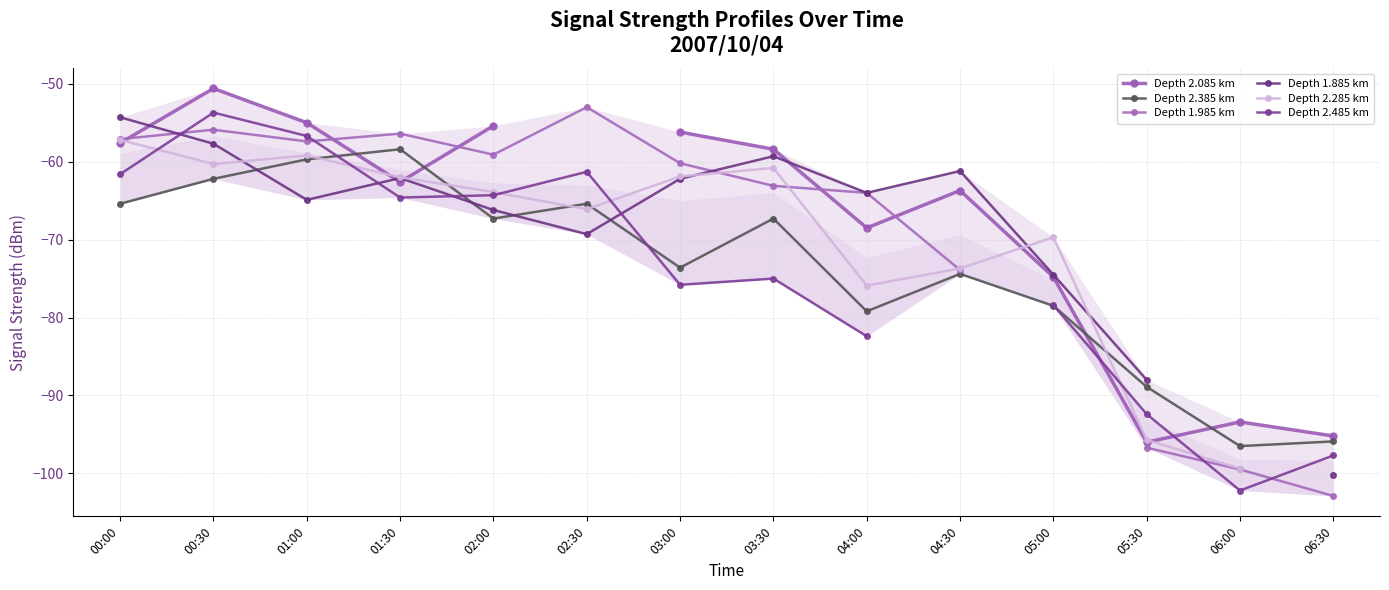

Which series changed the most between 03:00 and 04:30?

Depth 1.985 km